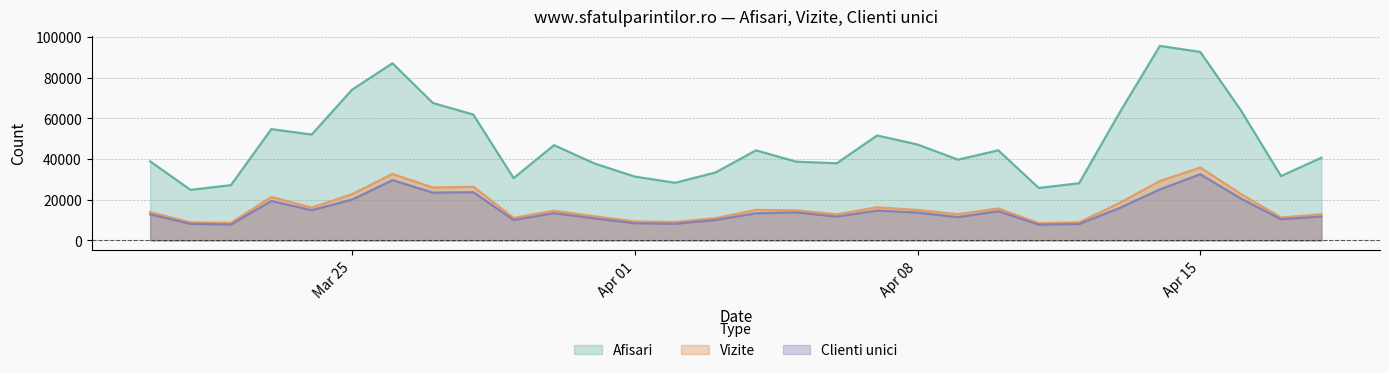

What is the value of the Clienti unici point at the 6th from the left?

20080